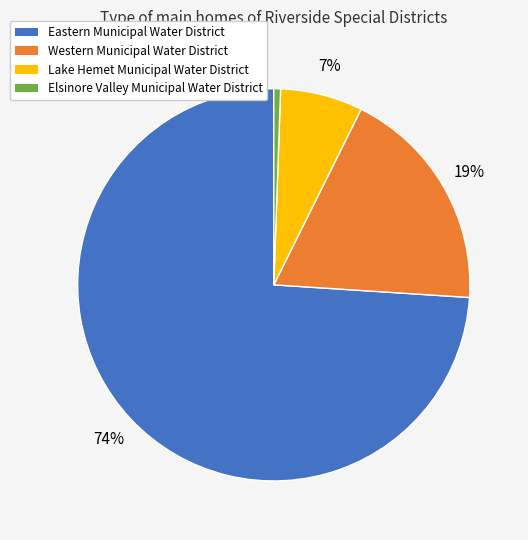

Which slice is the largest?

Eastern Municipal Water District